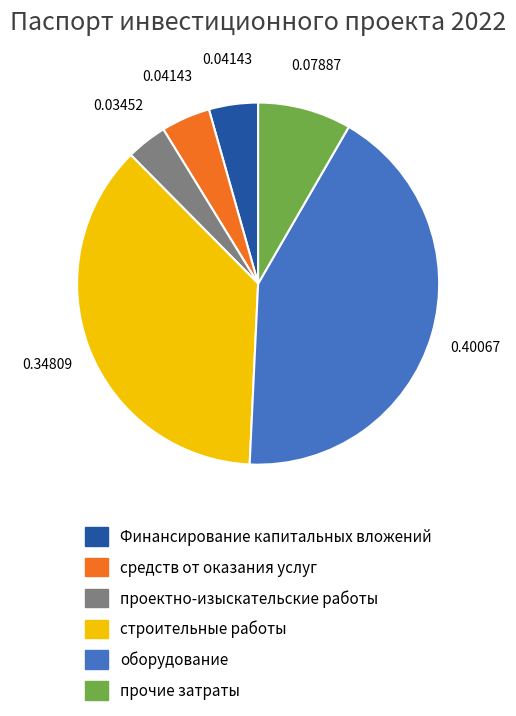

Combined, do оборудование and проектно-изыскательские работы account for over 50%?

No